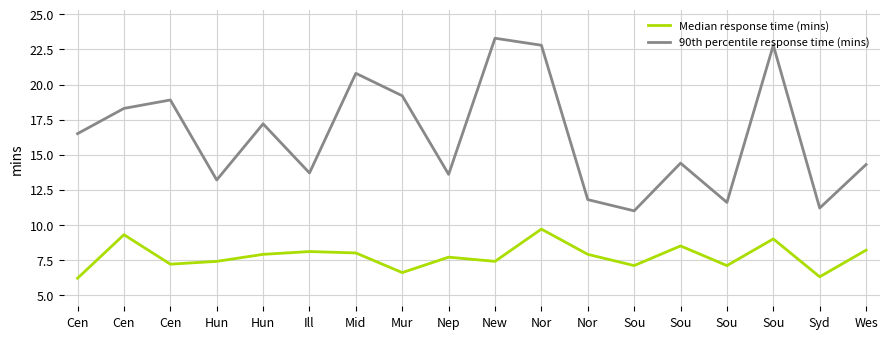

What is the spread (max minus min) of values at Wes?

6.1